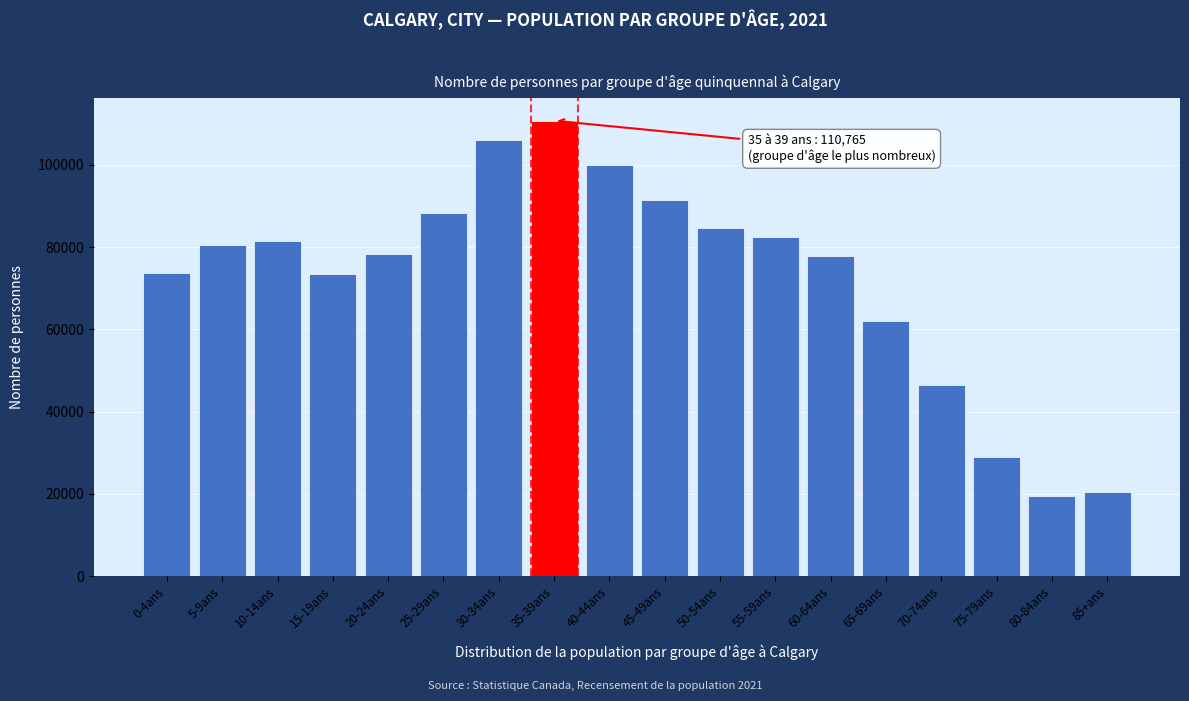

Where is the data nearest to the value 65085?

65-69ans